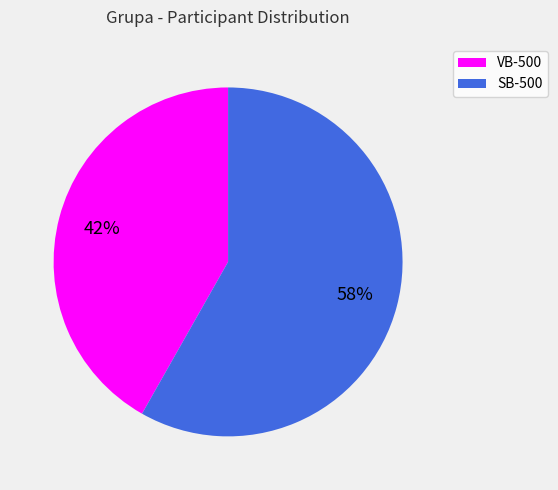

The VB-500 slice represents 42% of the pie. True or false?

True